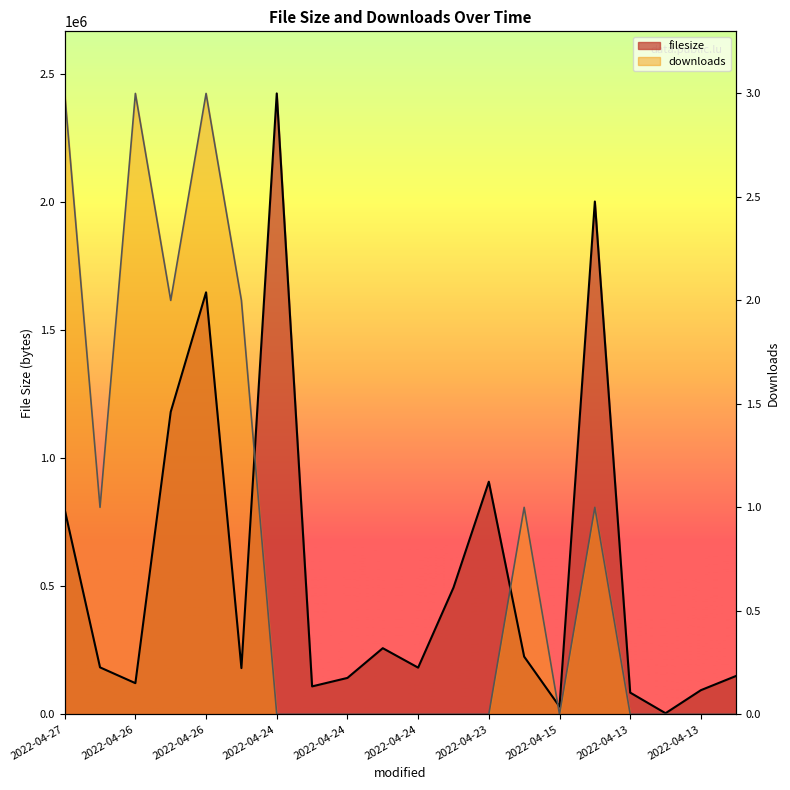

How many interior local valleys does the downloads series have?

3